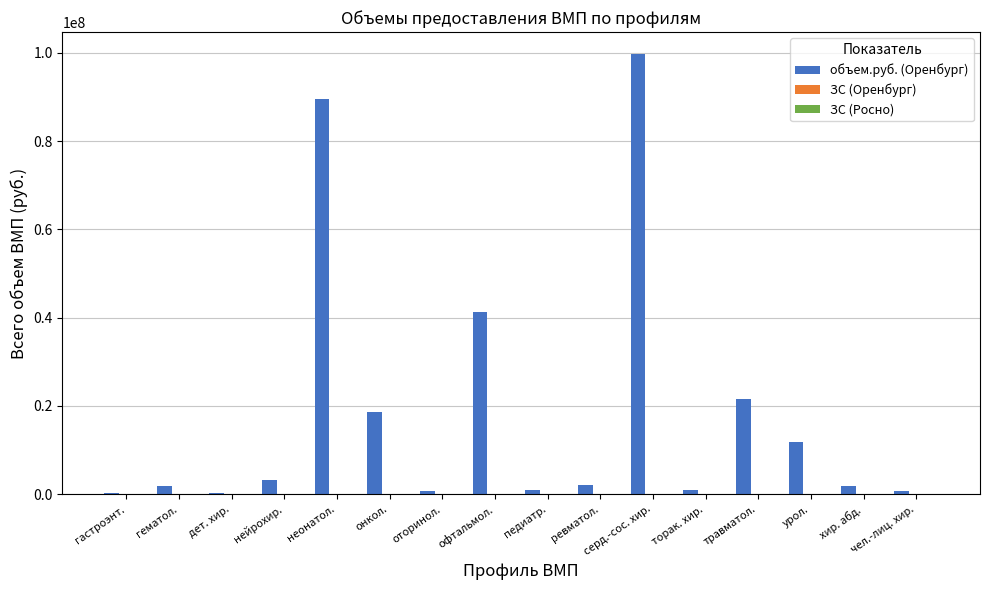

What is the maximum value shown in the chart?

99698408.0